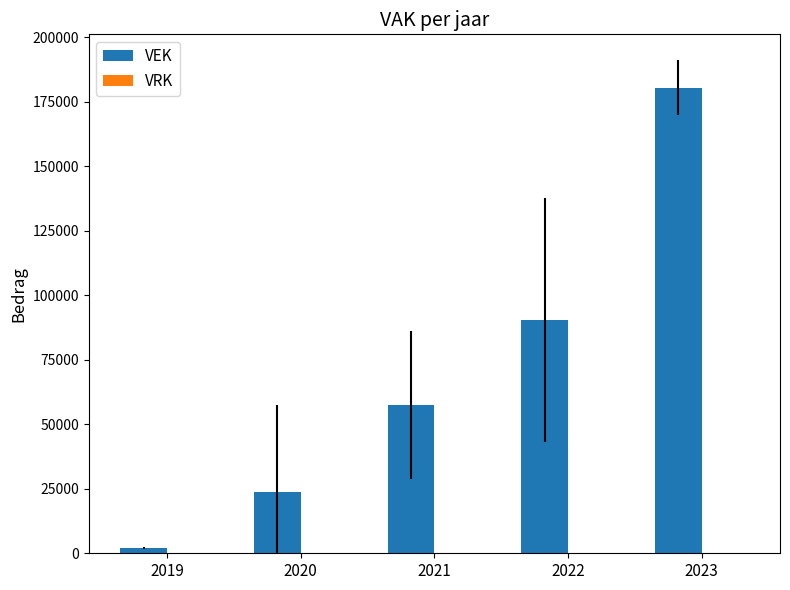

Rank the categories by value from lowest to highest.

2019, 2020, 2021, 2022, 2023